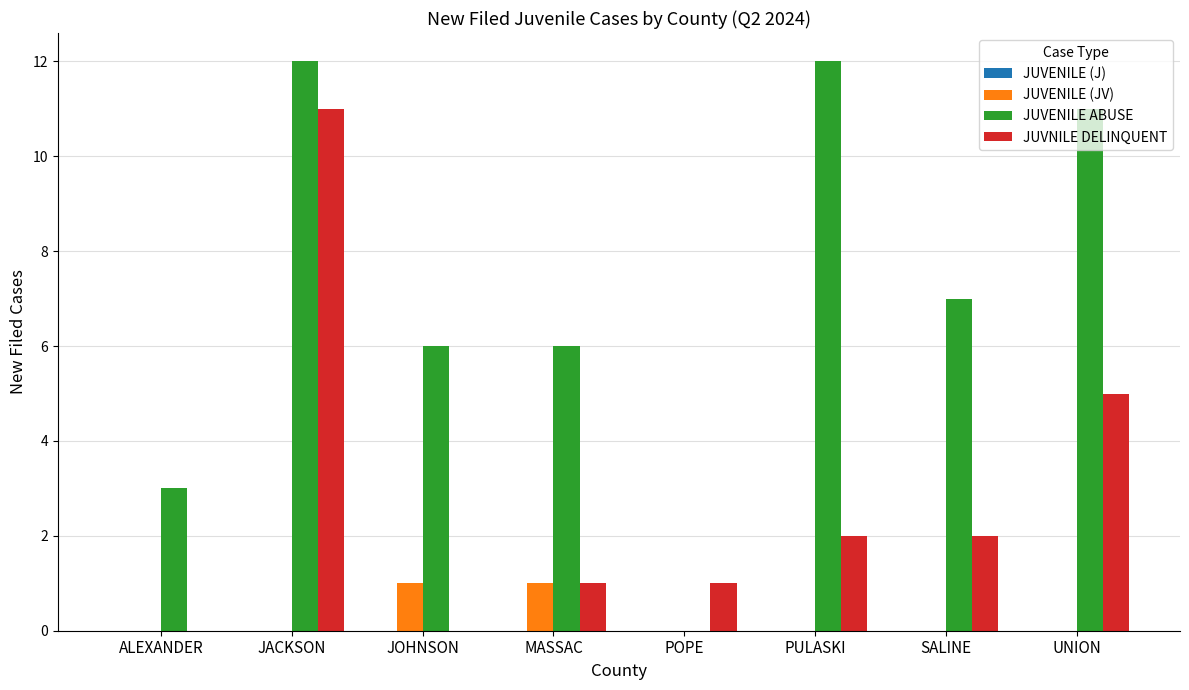

Which series changed the most between JOHNSON and PULASKI?

JUVENILE ABUSE